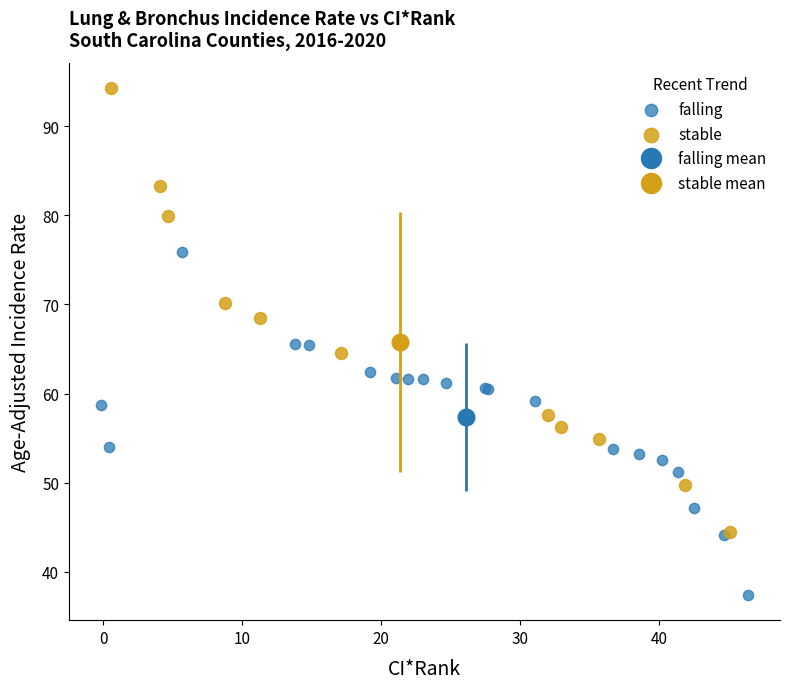

Which series contains the lowest Y value?

falling